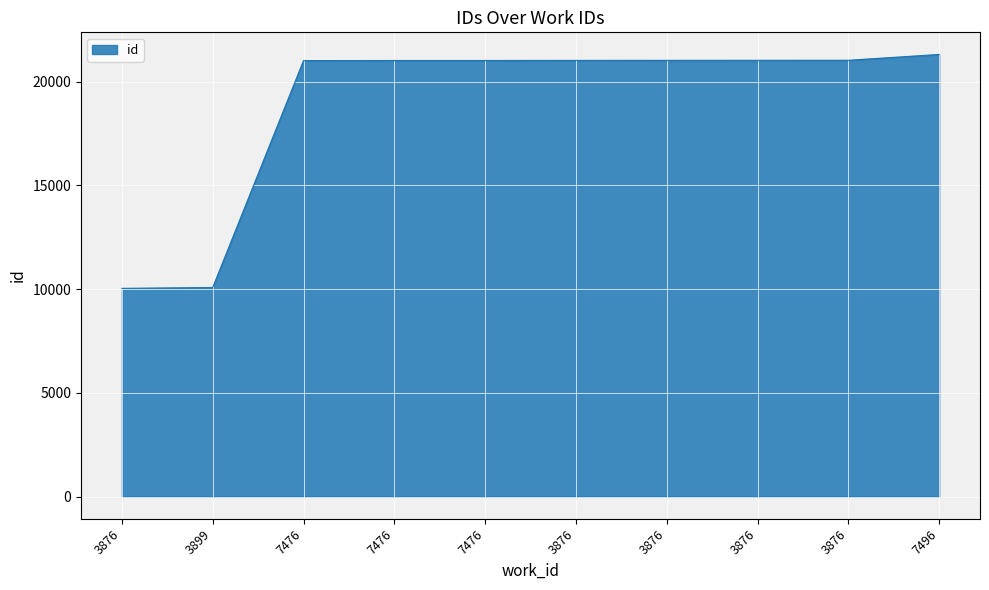

How many lines are shown in the chart?

1